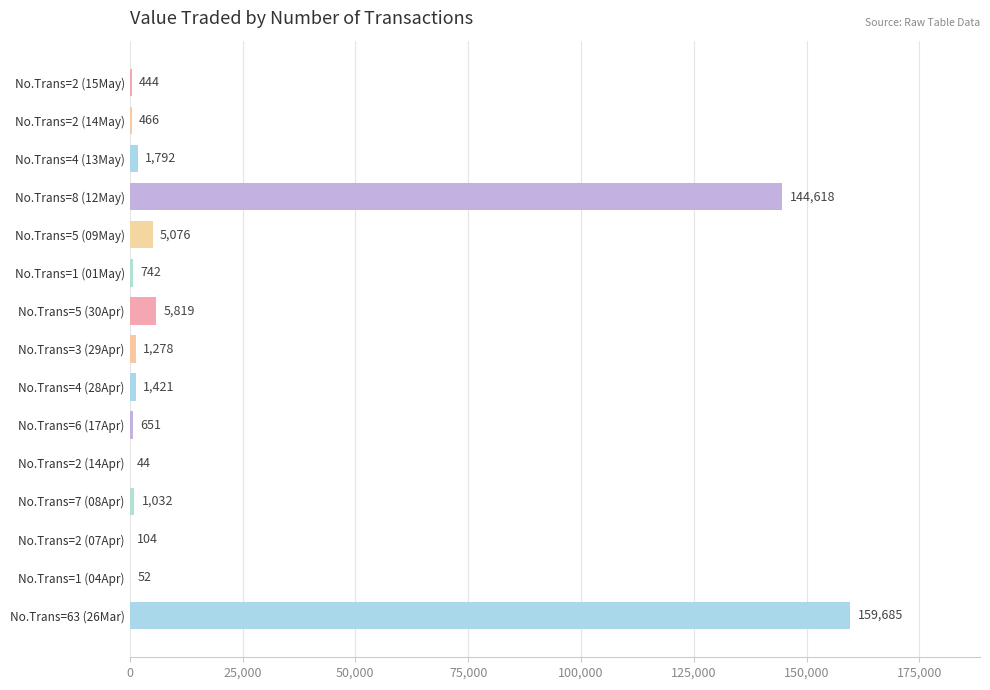

What is the ratio of the value at No.Trans=2 (14May) to the value at No.Trans=2 (07Apr)?

4.5